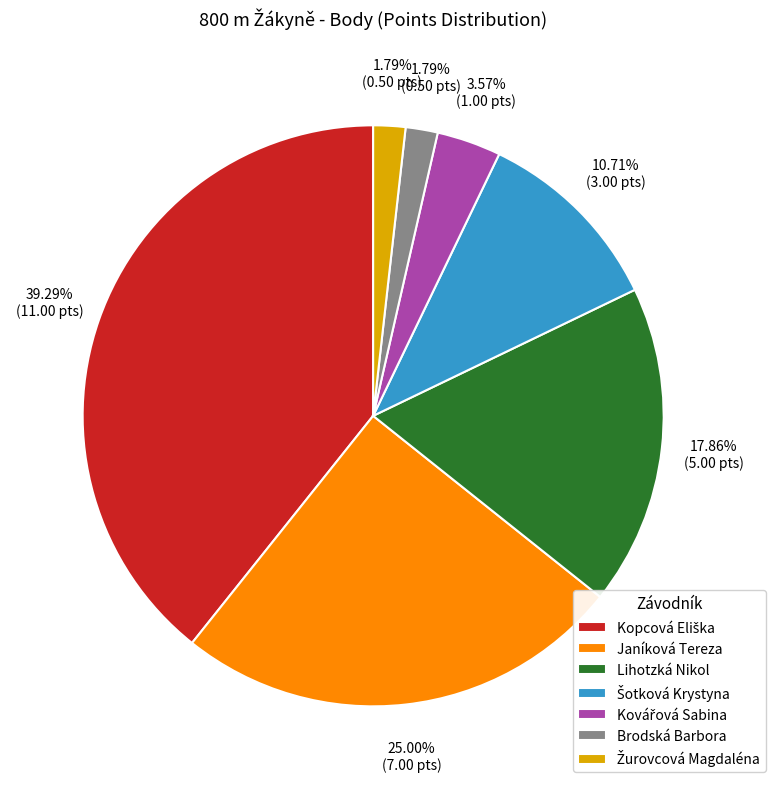

Is there any slice that represents more than half of the pie?

No